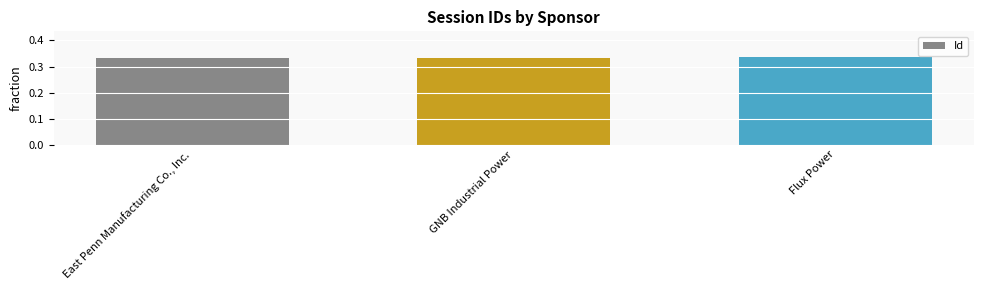

What position from the left is GNB Industrial Power?

2